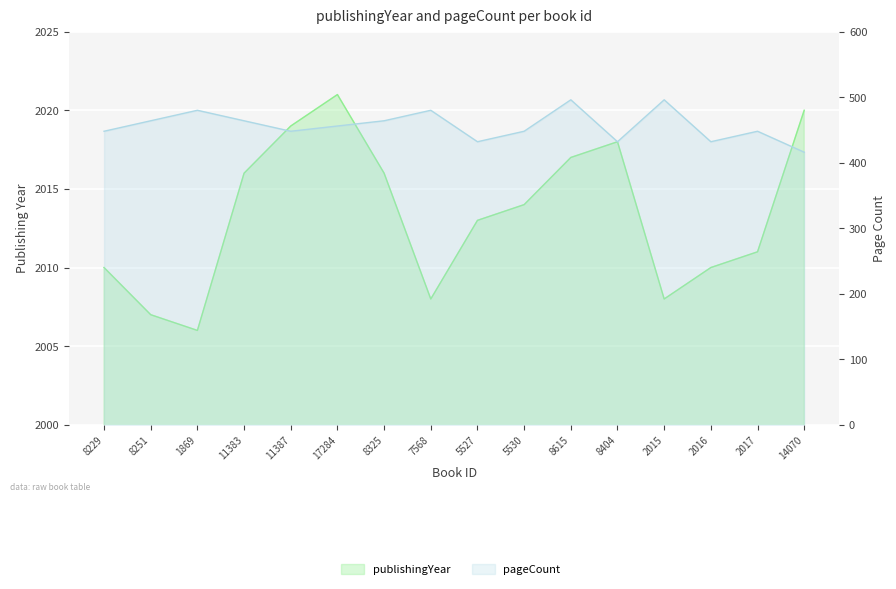

The value of pageCount at 8615 is 799. True or false?

False